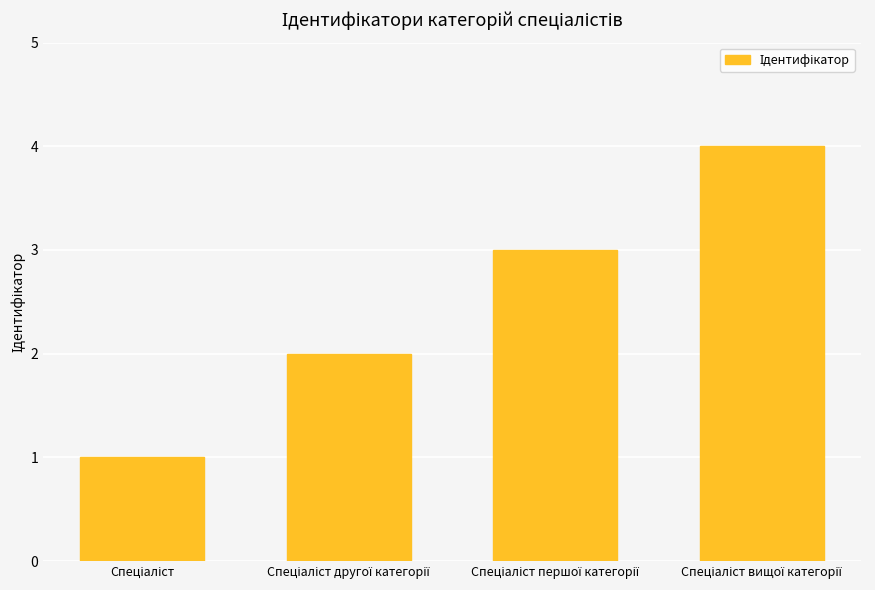

What is the smallest value displayed?

1